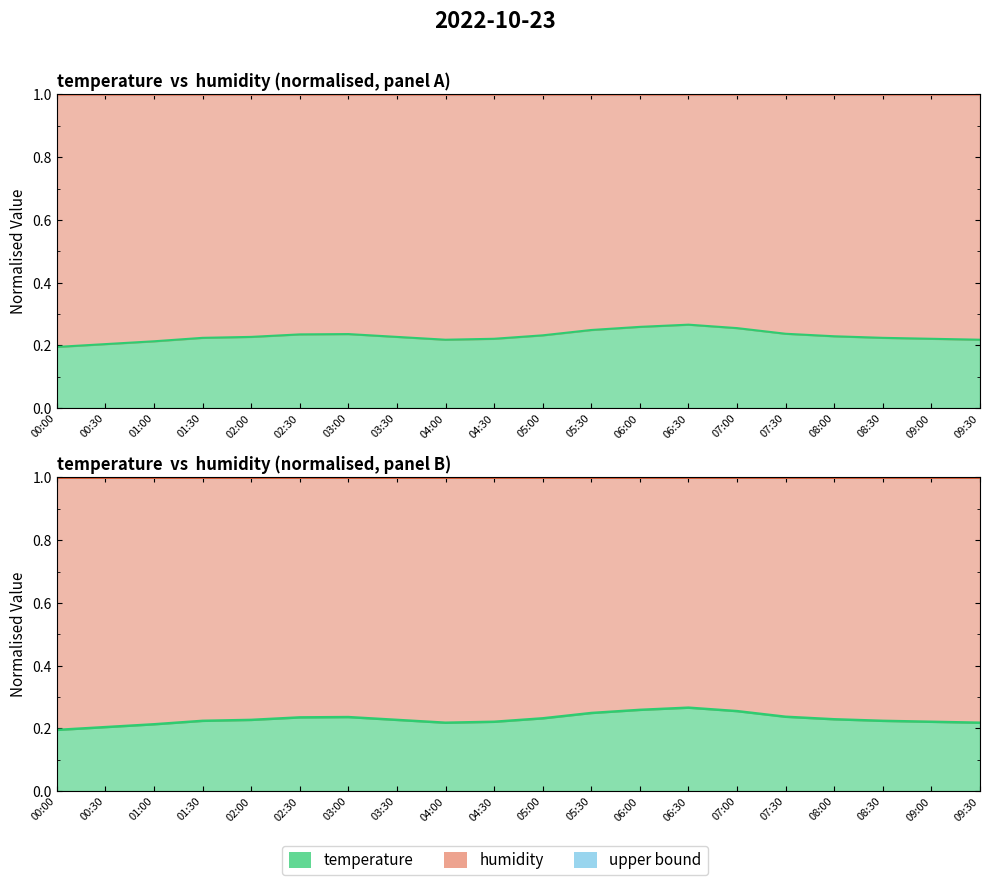

At which category does the data reach its first local valley?

04:00